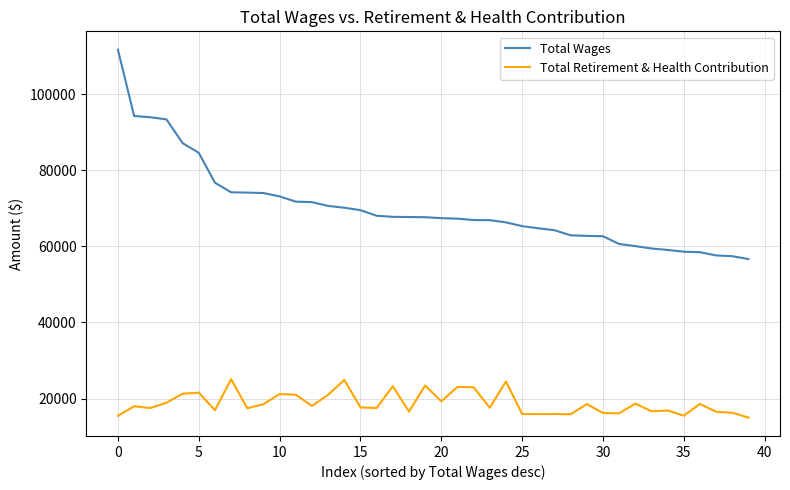

What is the smallest value displayed?

14983